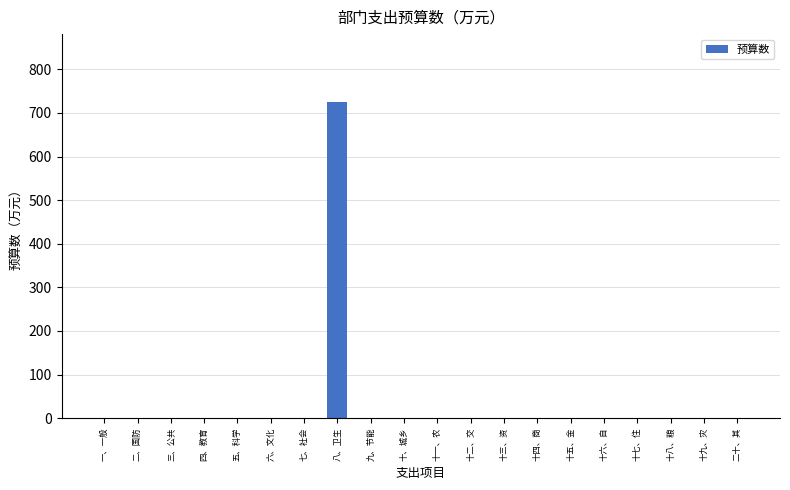

What is the average value?

36.3